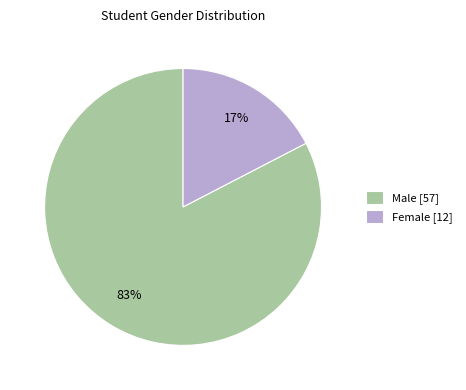

To the nearest percent, what portion does Male represent?

83%